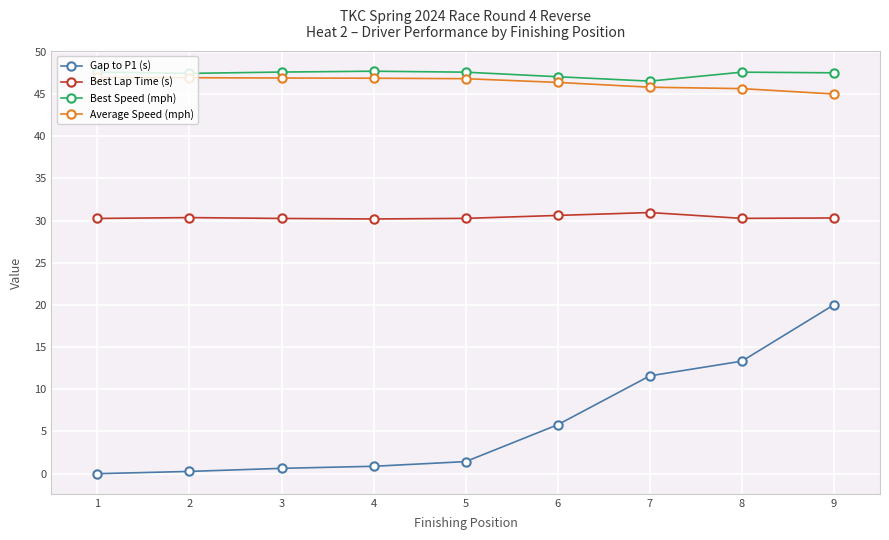

True or false: Gap to P1 (s) and Best Speed (mph) cross at least once.

False